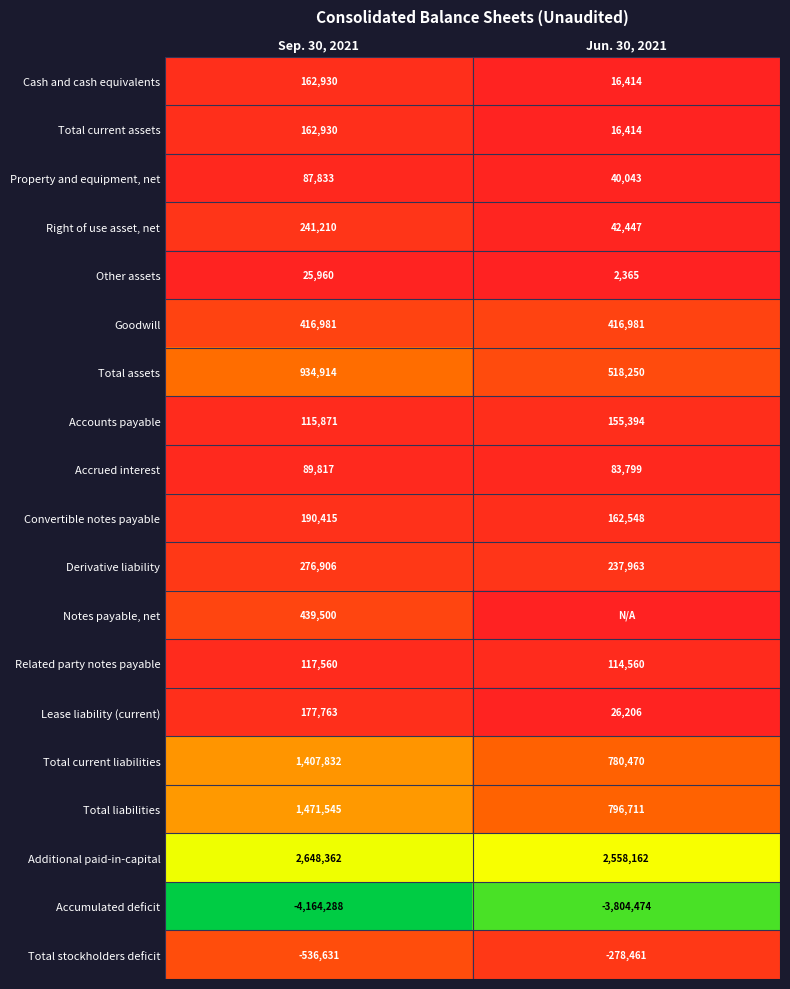

What is the difference between the Related party notes payable values at Jun. 30, 2021 and Sep. 30, 2021?

3000